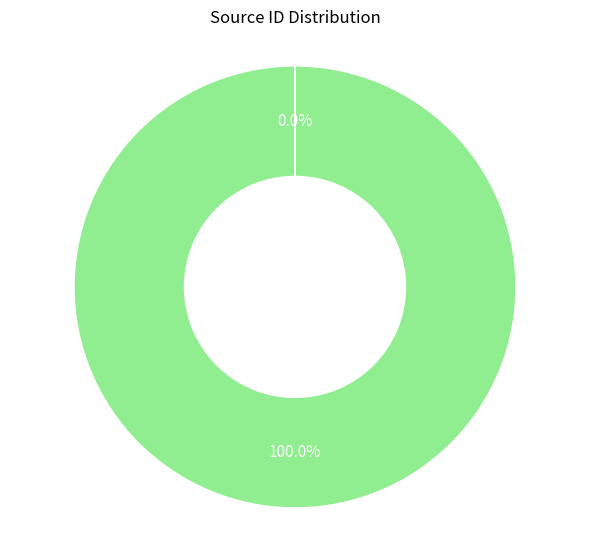

Is there any slice that represents more than half of the pie?

Yes